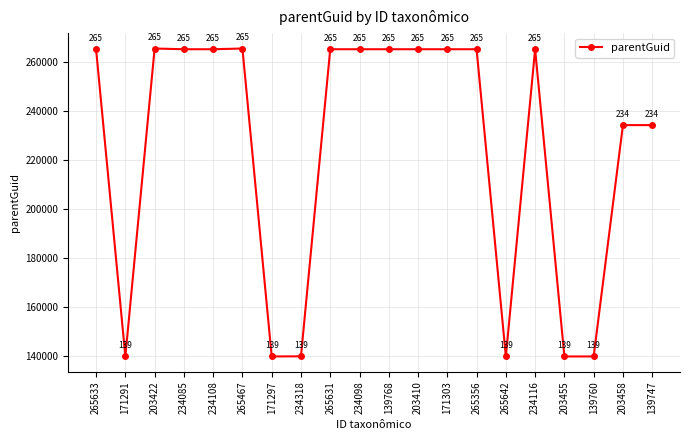

Which has a higher value, 203422 or 139747?

203422